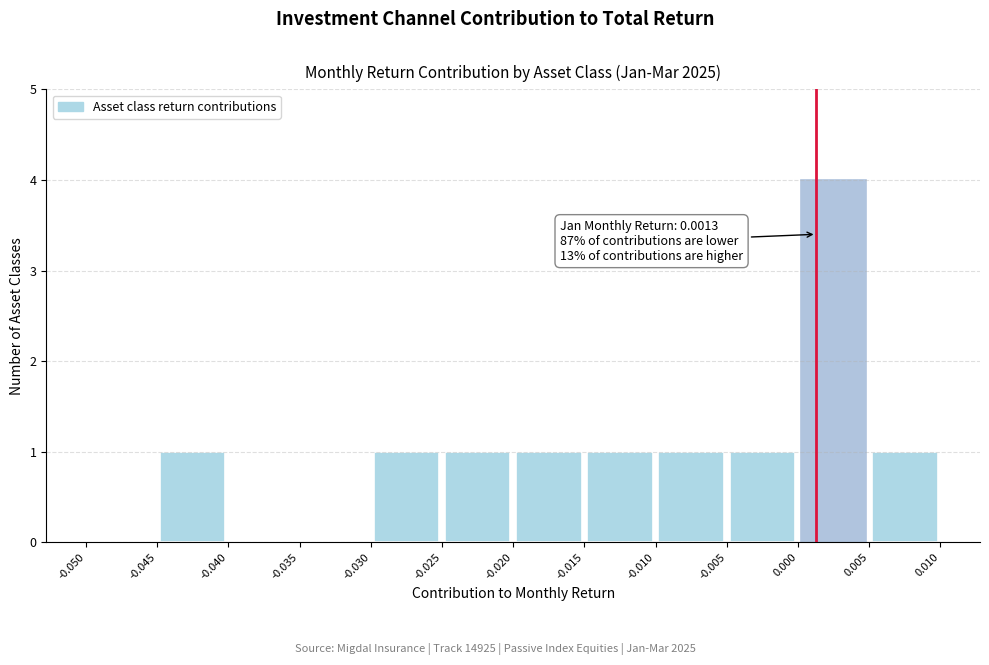

Over which range of the x-axis is the bar tallest?

0.000 to 0.005